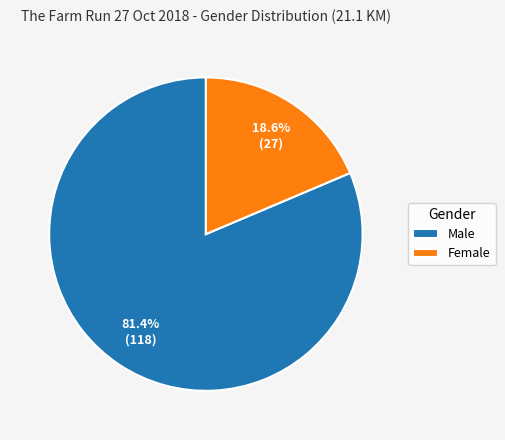

Combined, what portion of the pie is Male and Female?

100.0%